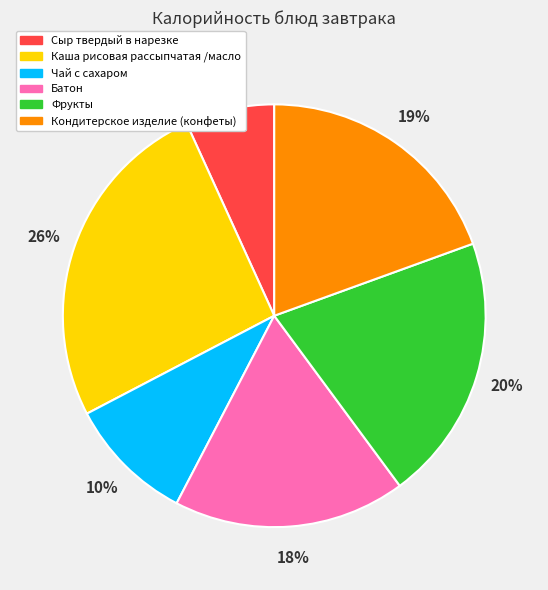

Which has a higher value, Чай с сахаром or Батон?

Батон